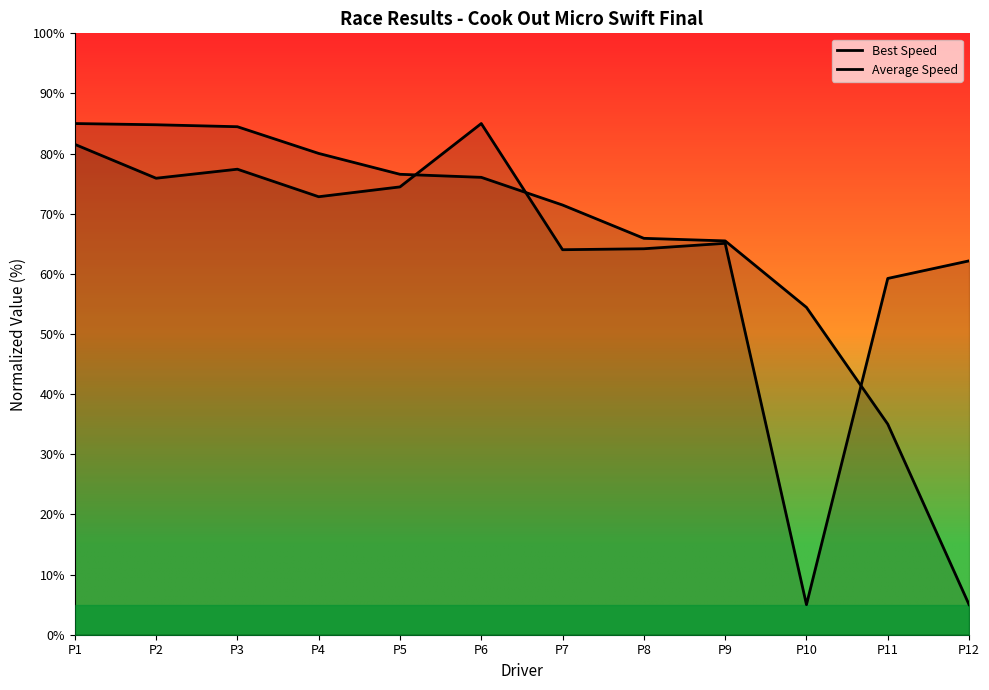

What is the maximum value for Best Speed?

85.0